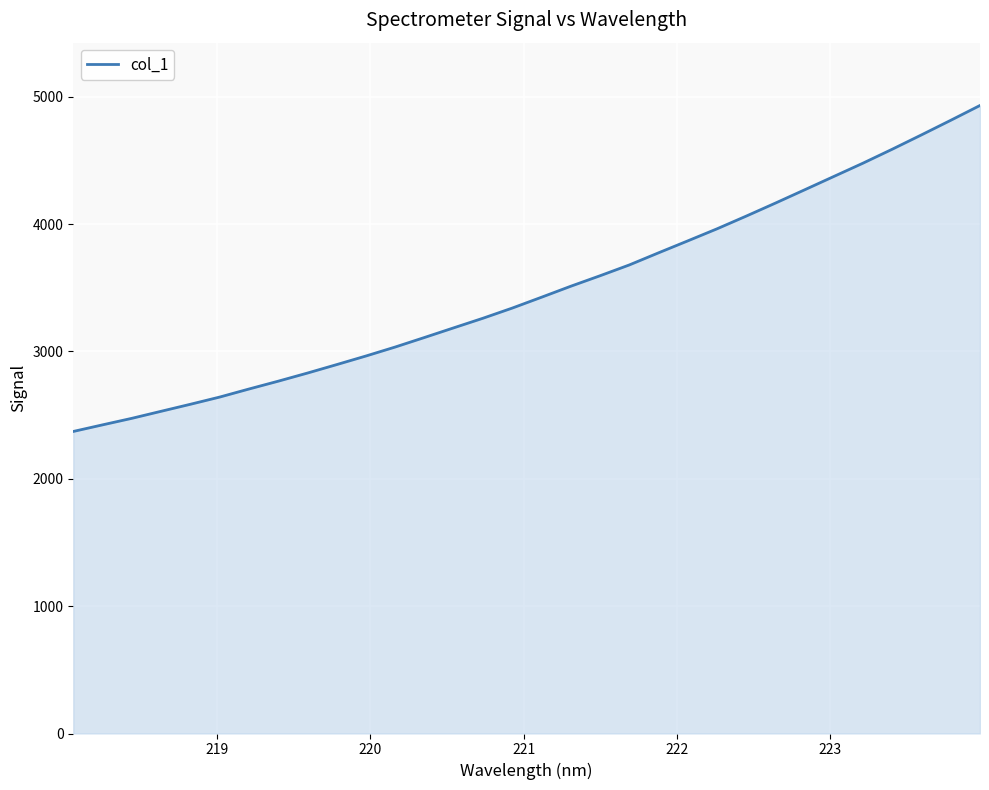

What is the sum of all values?

111335.6